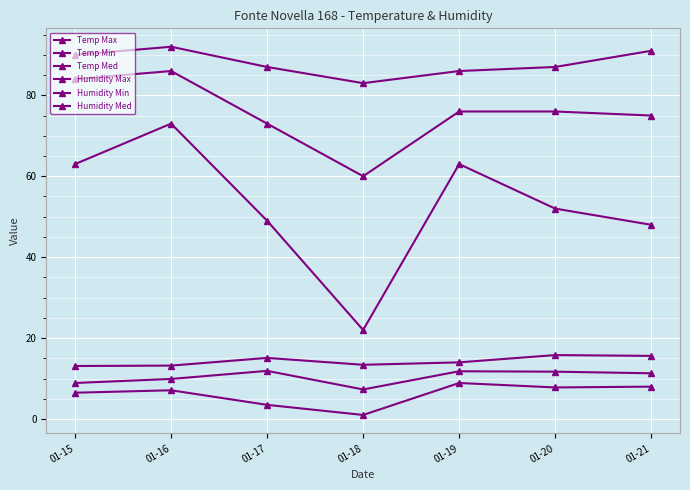

How many data points in Temp Max are less than 14?

3